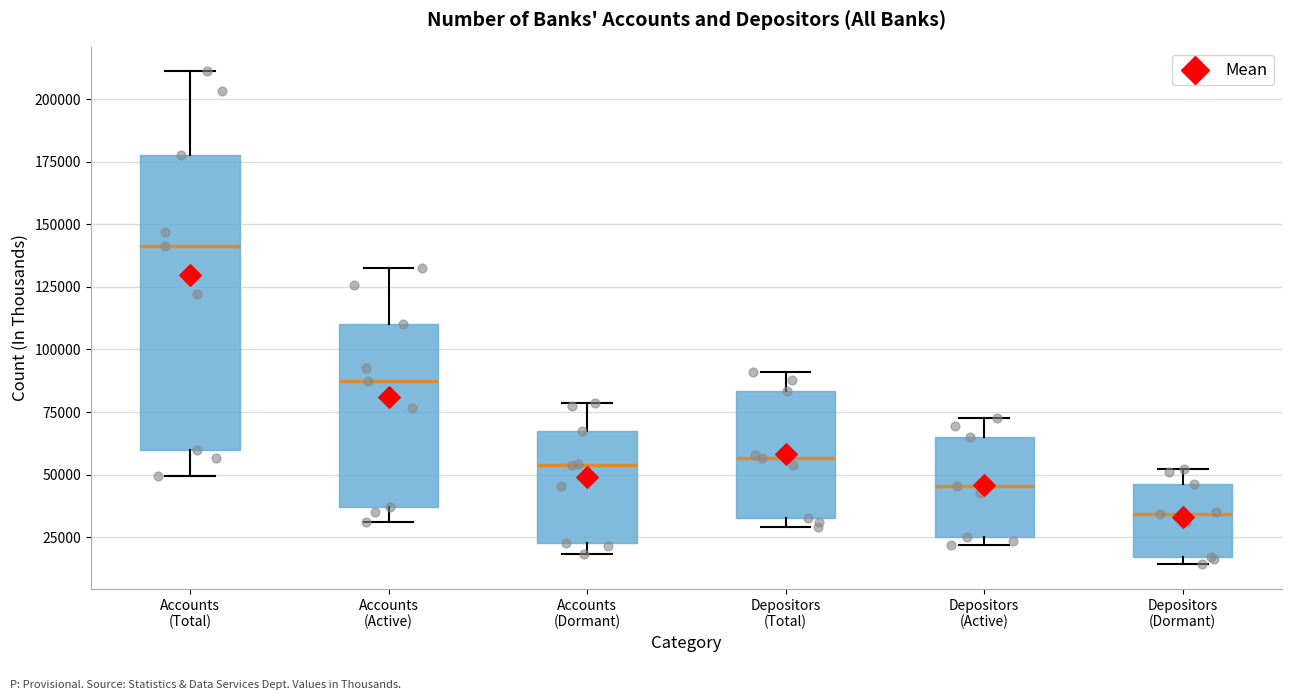

Which box is the tallest, from its lower edge to its upper edge?

Accounts (Total)